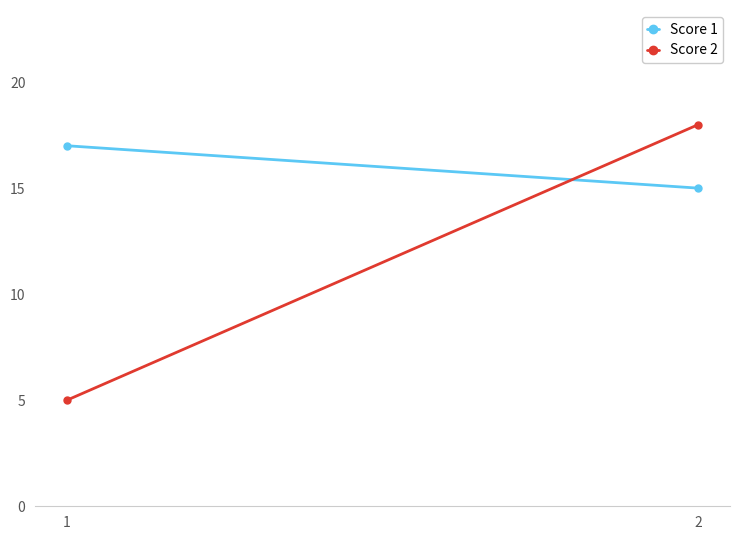

What is the difference between the Score 1 values at 2 and 1?

2